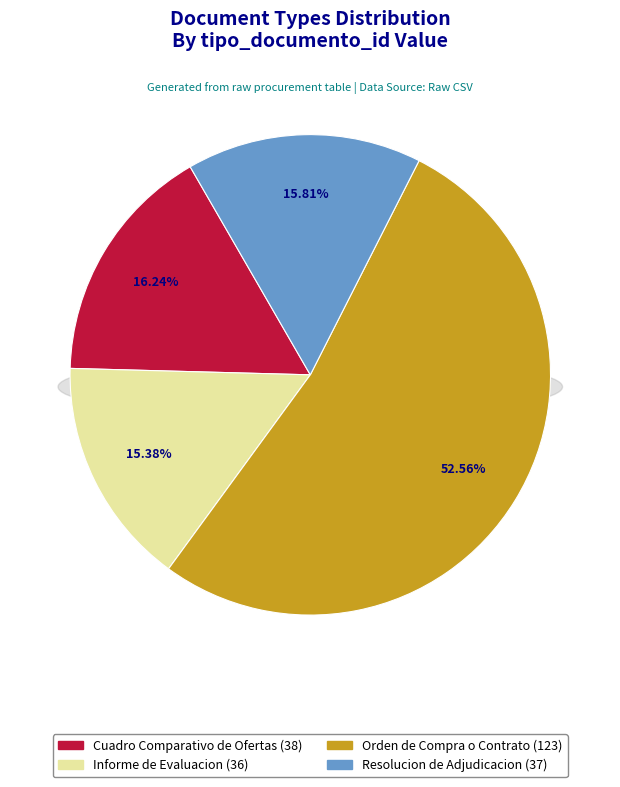

Which category has the biggest portion of the pie?

Orden de Compra o Contrato